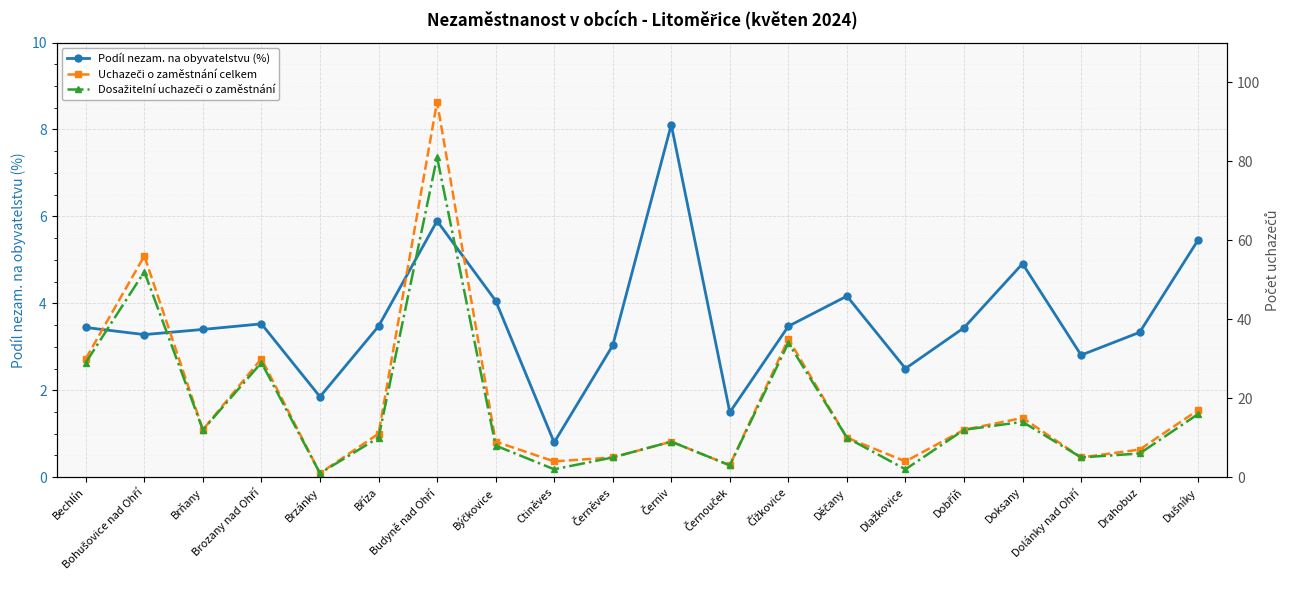

At which label is Dosažitelní uchazeči o zaměstnání closest to 41?

Čížkovice